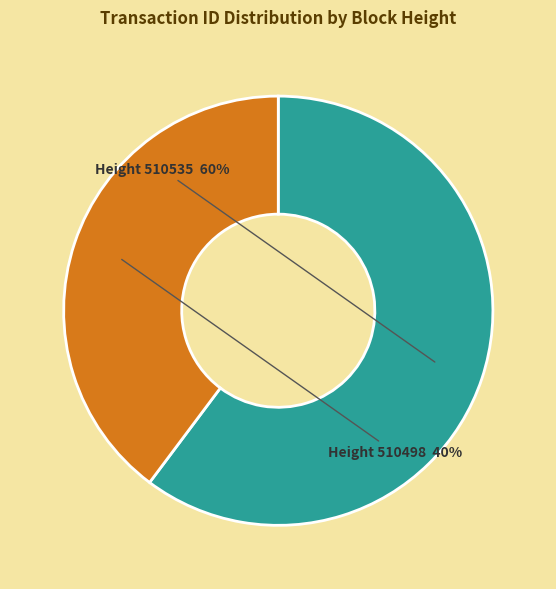

To the nearest percent, what is the difference between the largest and smallest slice percentages?

20%